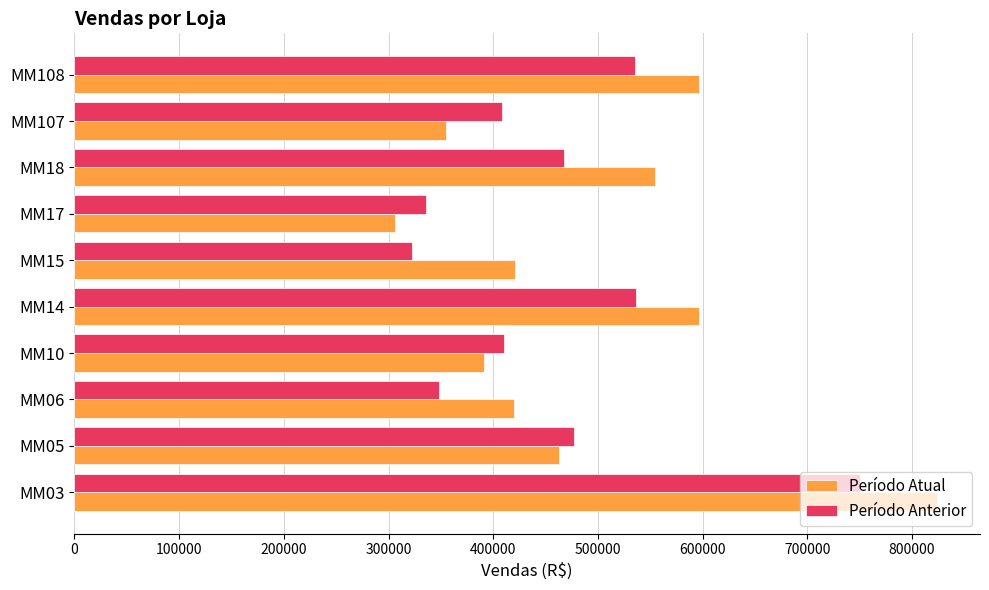

Which category has the lowest value in the Período Anterior series?

MM15